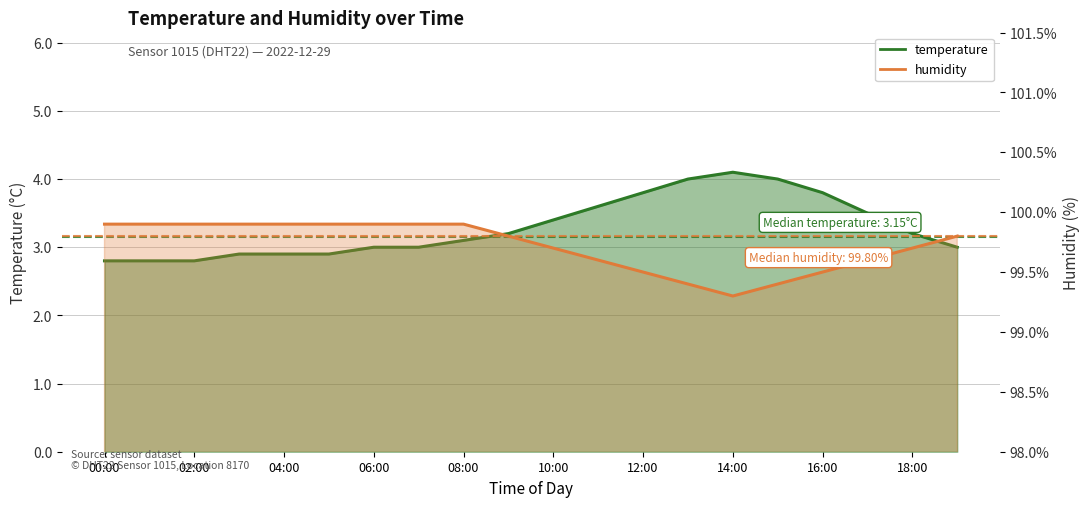

What is the value of the humidity point at the 16th from the left?

99.4